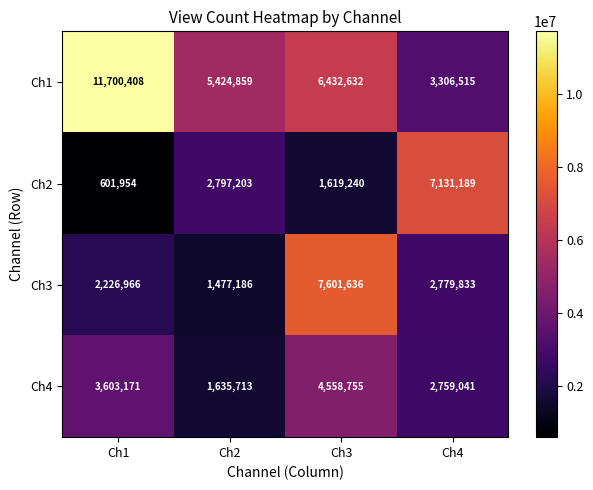

What is the difference between the second highest and minimum values in the Ch4 series?

1967458